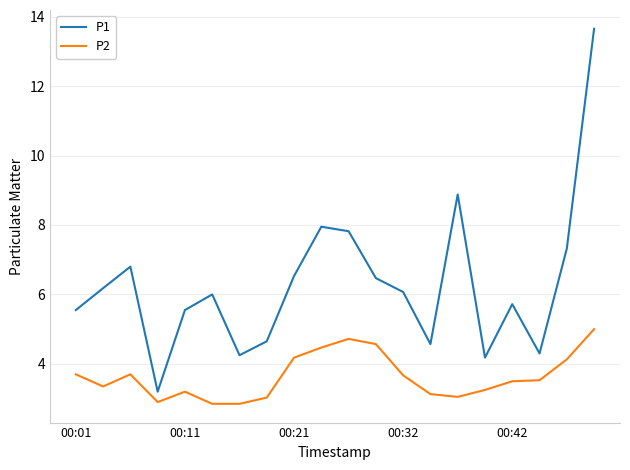

True or false: P1 and P2 cross at least once.

False